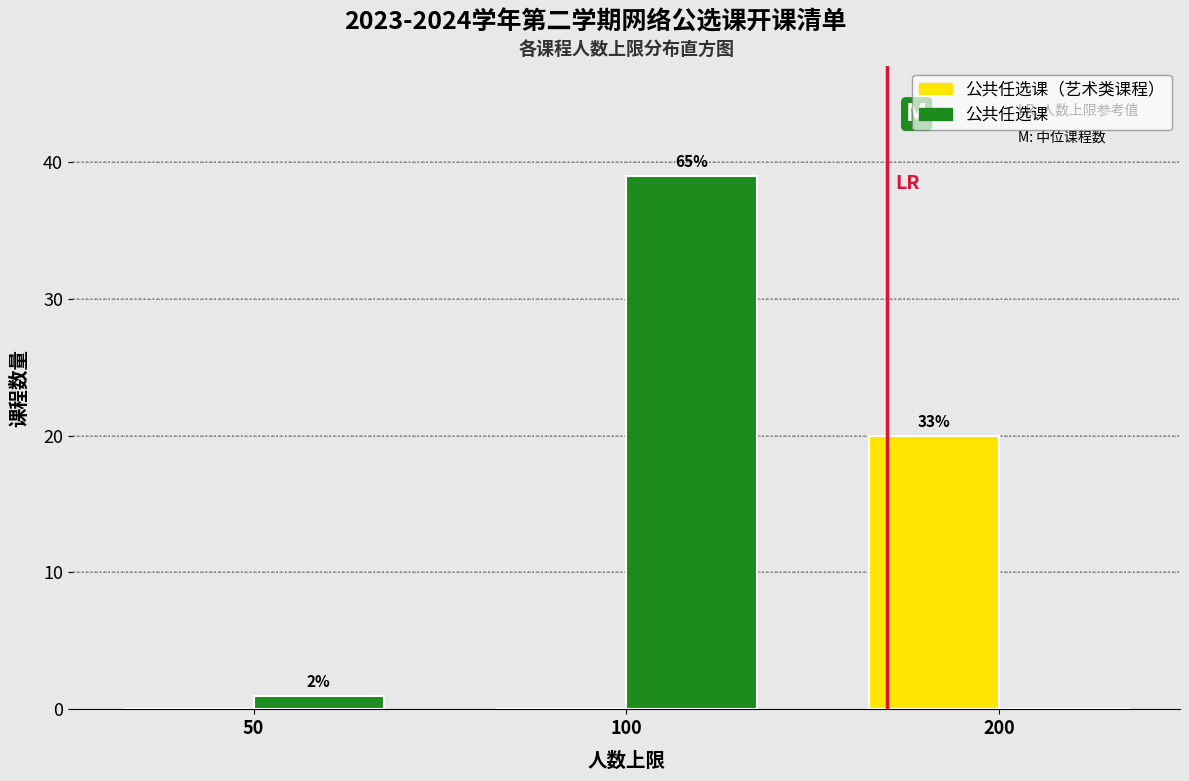

Are the bars horizontal?

No